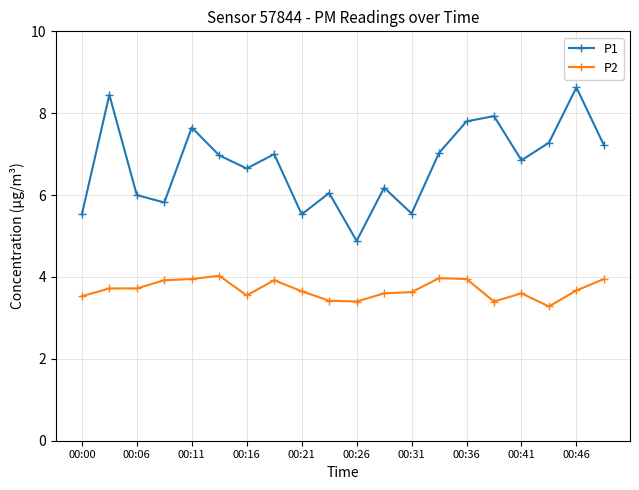

What is the sum of all P2 values?

73.9